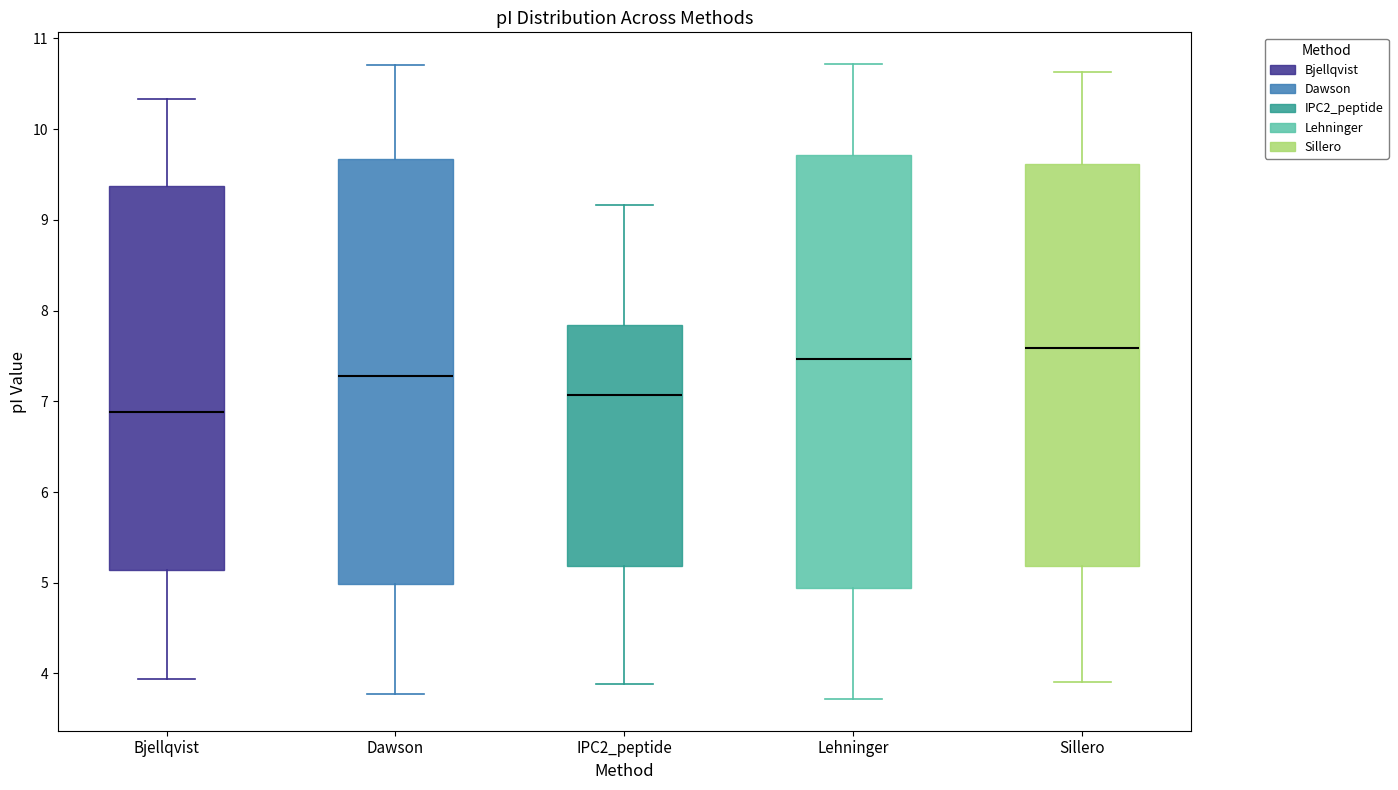

Reading left to right, transcribe this box plot: for each box, give where its median line is, the range the box spans, and where its two whiskers end, as read against the y-axis. The values are not printed on the chart, so give them approximately, as read against the axis.

Bjellqvist: median 6.9, box 5.1 to 9.4, whiskers 3.9 to 10.3
Dawson: median 7.3, box 5.0 to 9.7, whiskers 3.8 to 10.7
IPC2_peptide: median 7.1, box 5.2 to 7.8, whiskers 3.9 to 9.2
Lehninger: median 7.5, box 4.9 to 9.7, whiskers 3.7 to 10.7
Sillero: median 7.6, box 5.2 to 9.6, whiskers 3.9 to 10.6